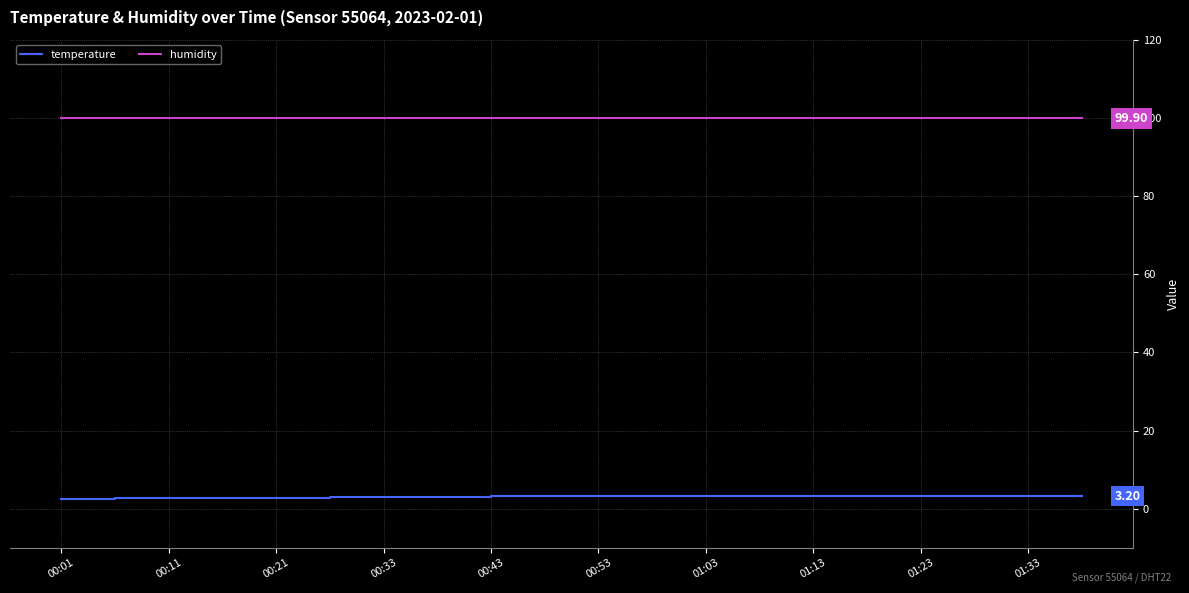

True or false: humidity and temperature intersect in this chart.

False